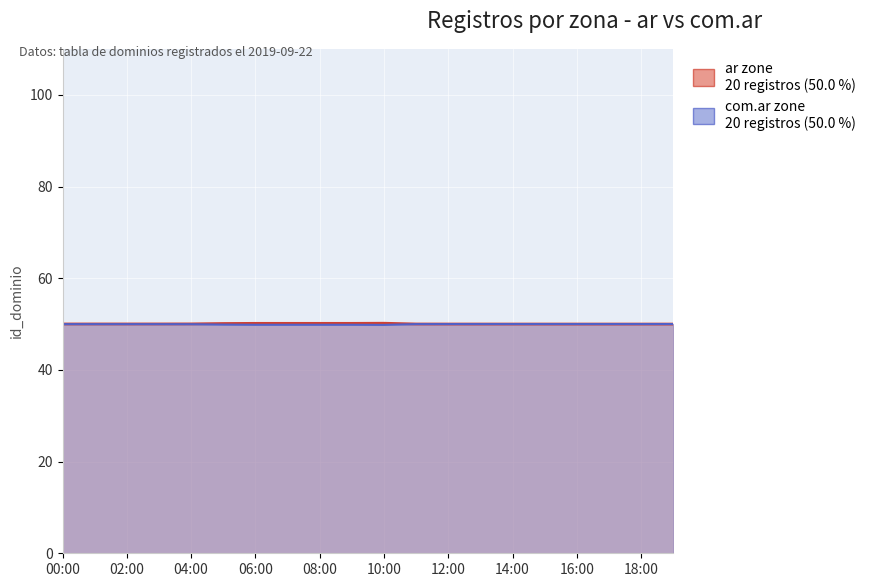

Which has a higher value, 14:00 or 06:00?

14:00